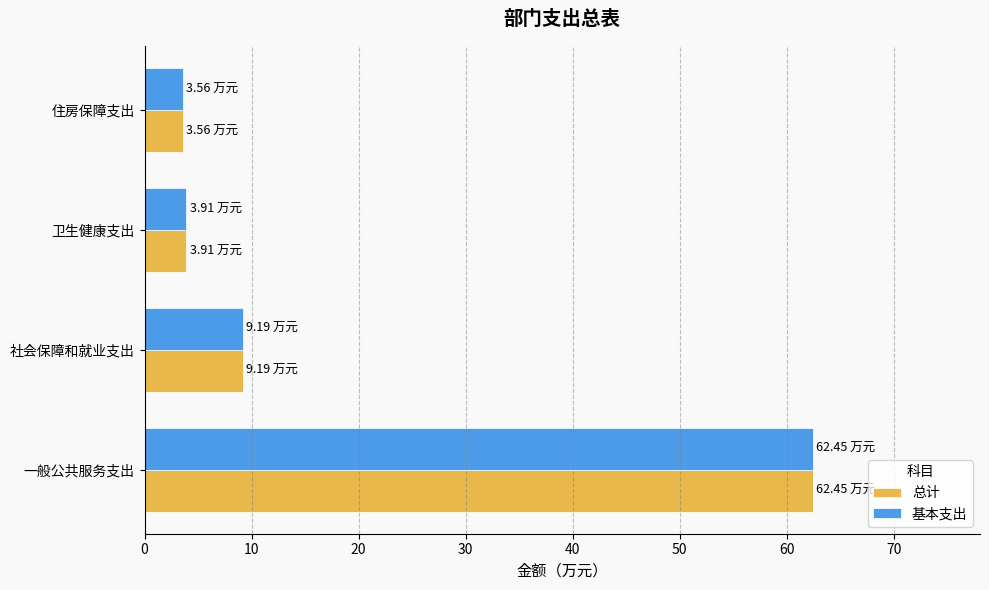

Is the value of 基本支出 at 卫生健康支出 greater than the value of 总计 at 一般公共服务支出?

No